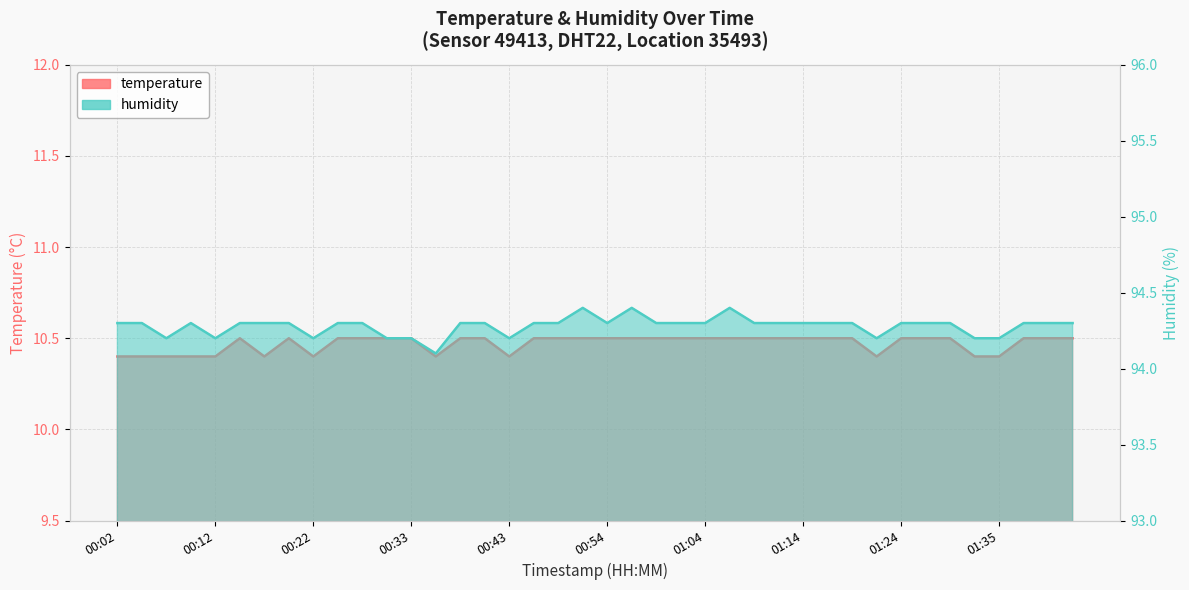

What is the difference between the maximum and minimum values in the temperature series?

0.1